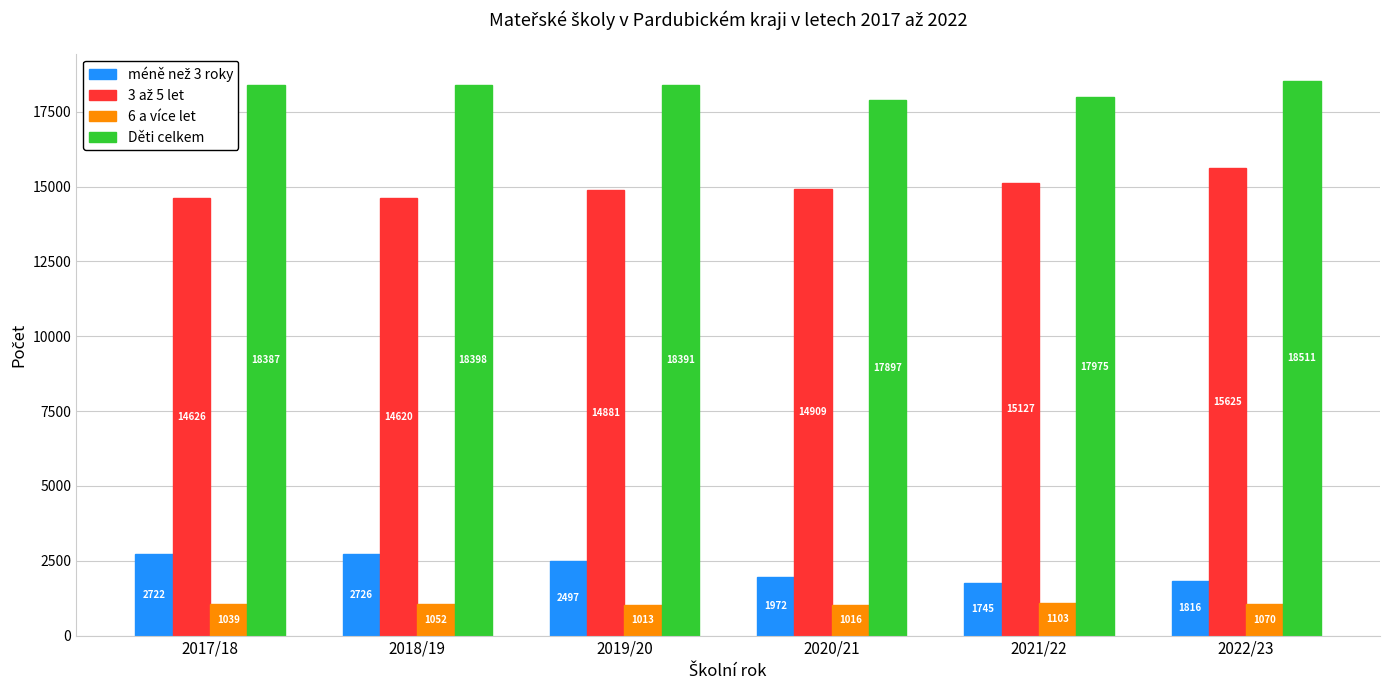

At which category does the chart reach its minimum across all series?

2019/20